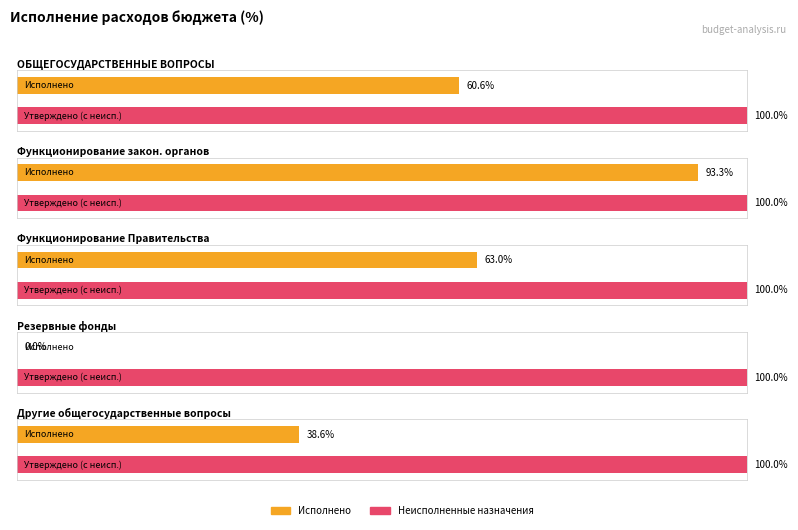

At how many categories does at least one series exceed 25557869?

2